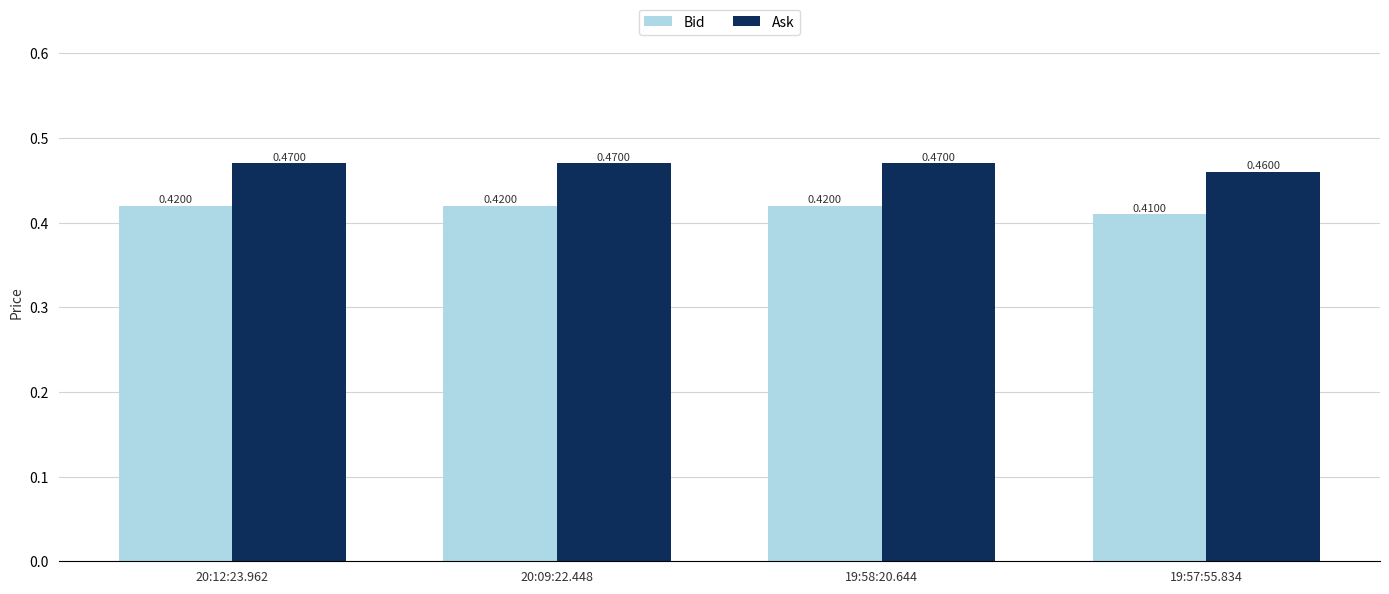

What is the sum of all Bid values?

1.7